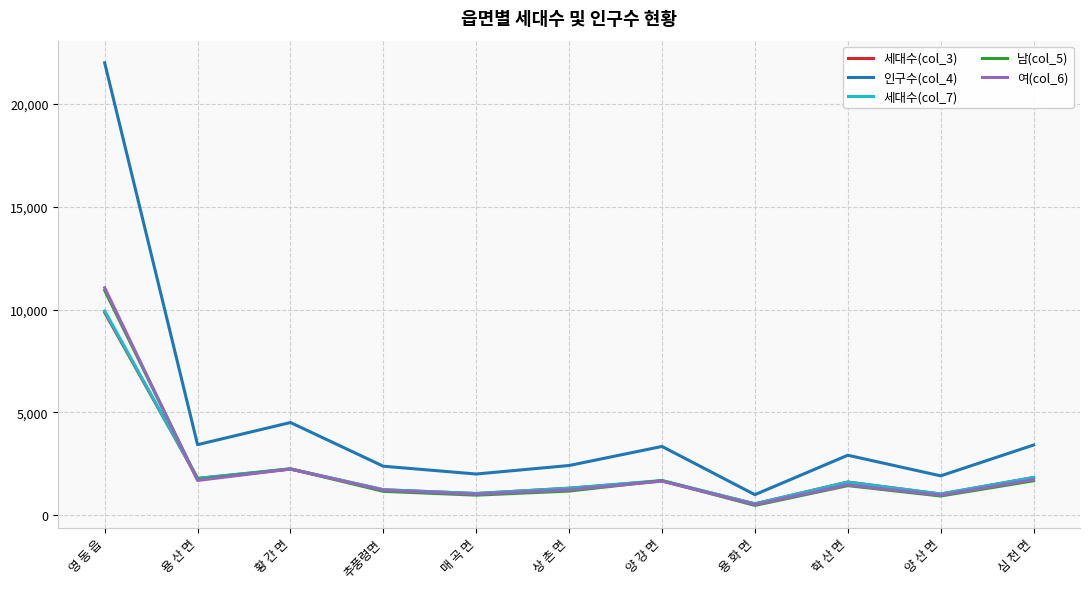

Which series has the largest range (max minus min)?

인구수(col_4)